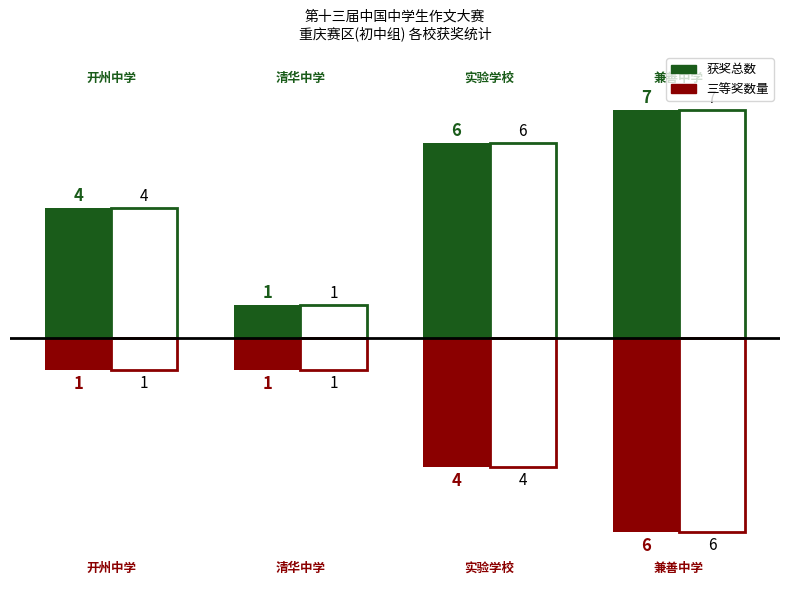

What is the highest value of the 三等奖数量 series?

-1